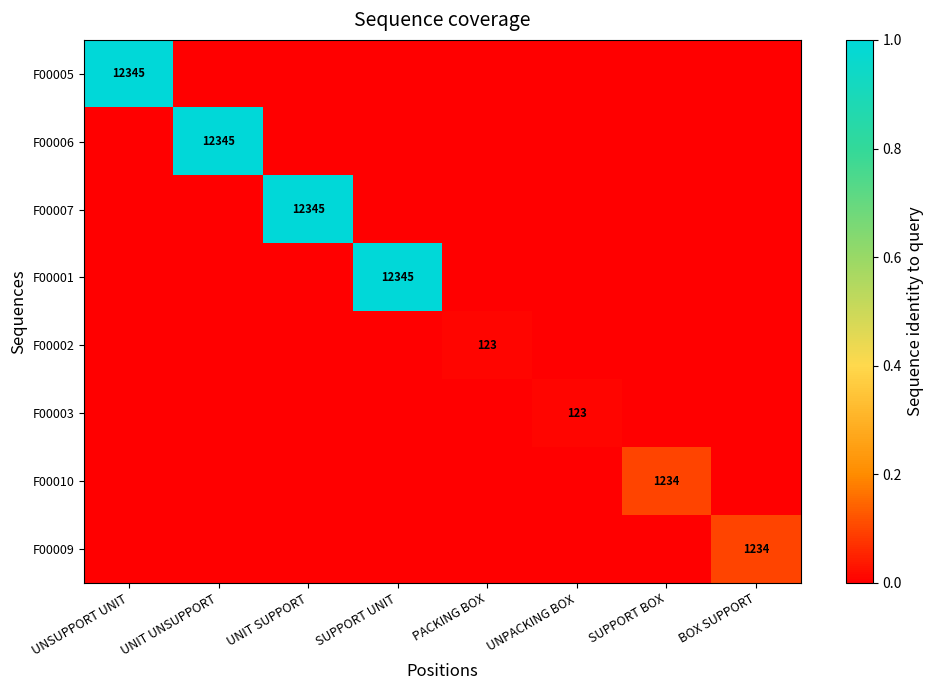

The F00009 series shows 1234 at BOX SUPPORT. True or false?

True